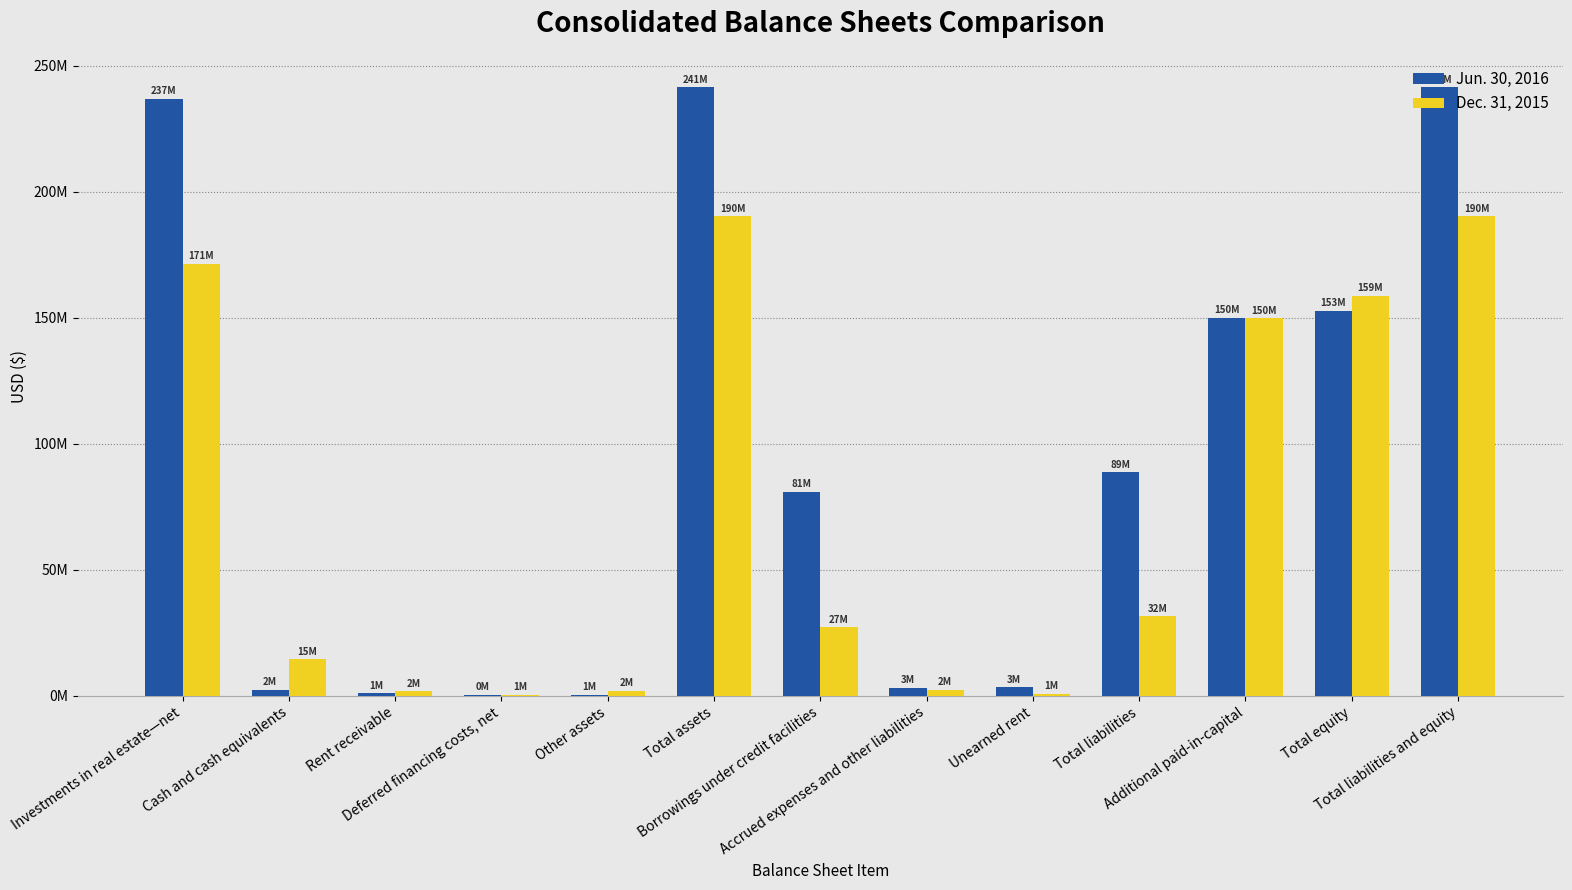

Between Total liabilities and Total liabilities and equity, which series saw the biggest shift?

Dec. 31, 2015